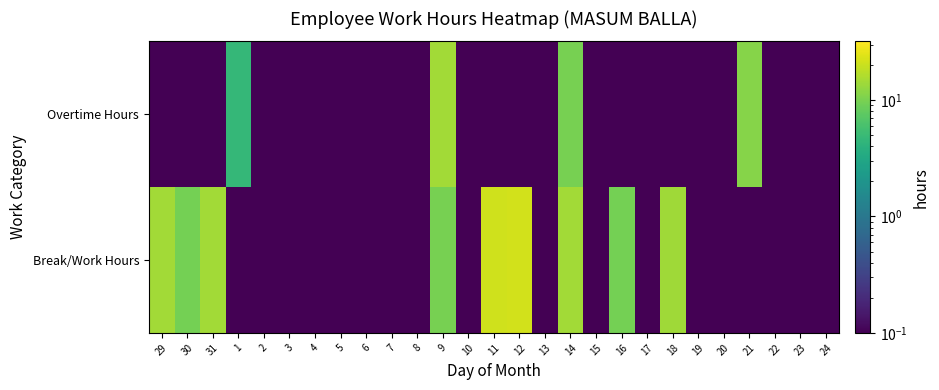

What is the total value across all series at 6?

0.2